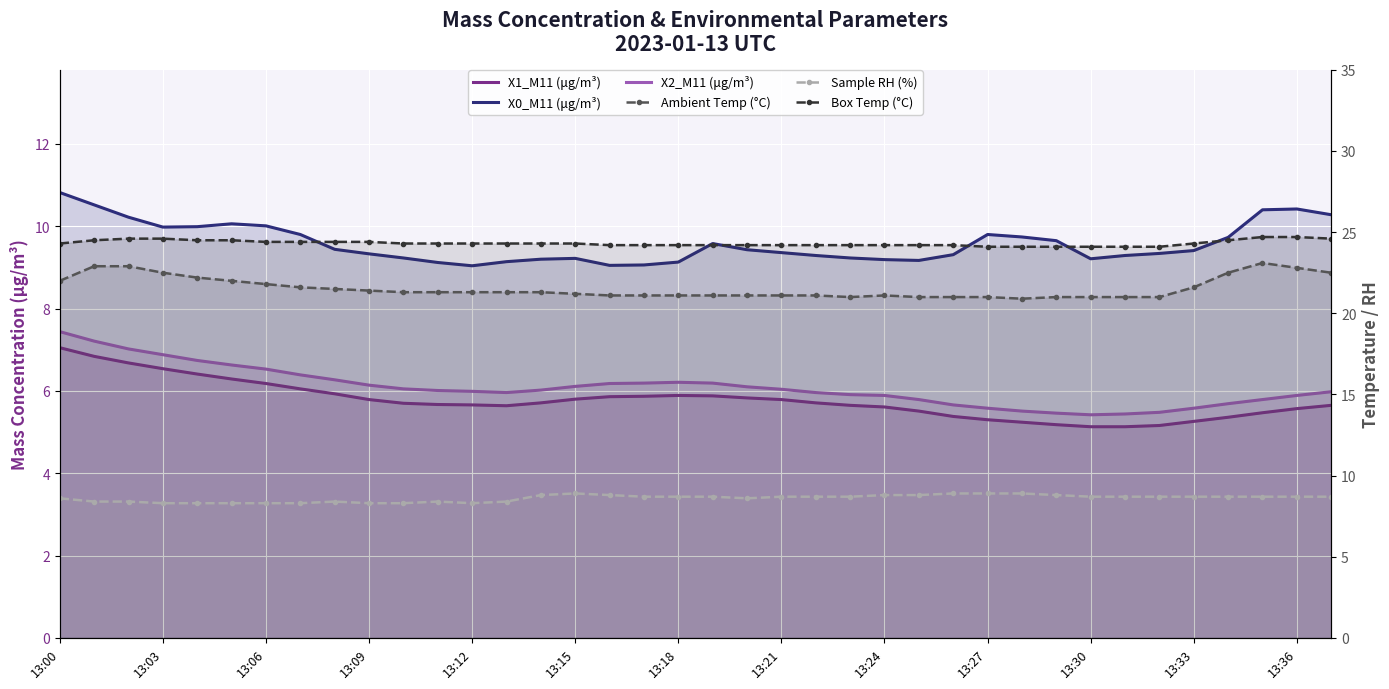

Which series has the widest spread of values?

Ambient Temp (°C)